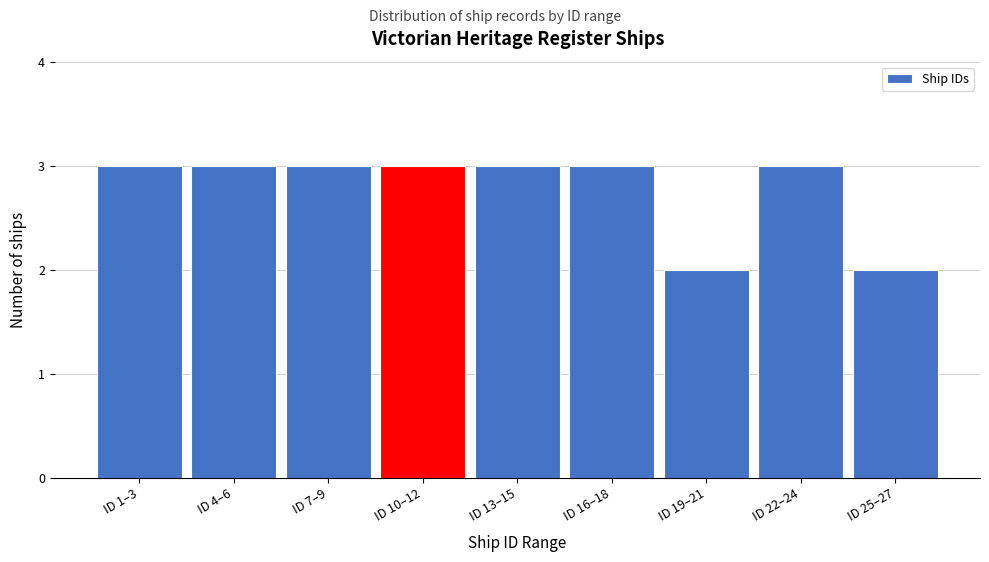

Reading right to left, transcribe all the data shown in this chart.

2	3	2	3	3	3	3	3	3